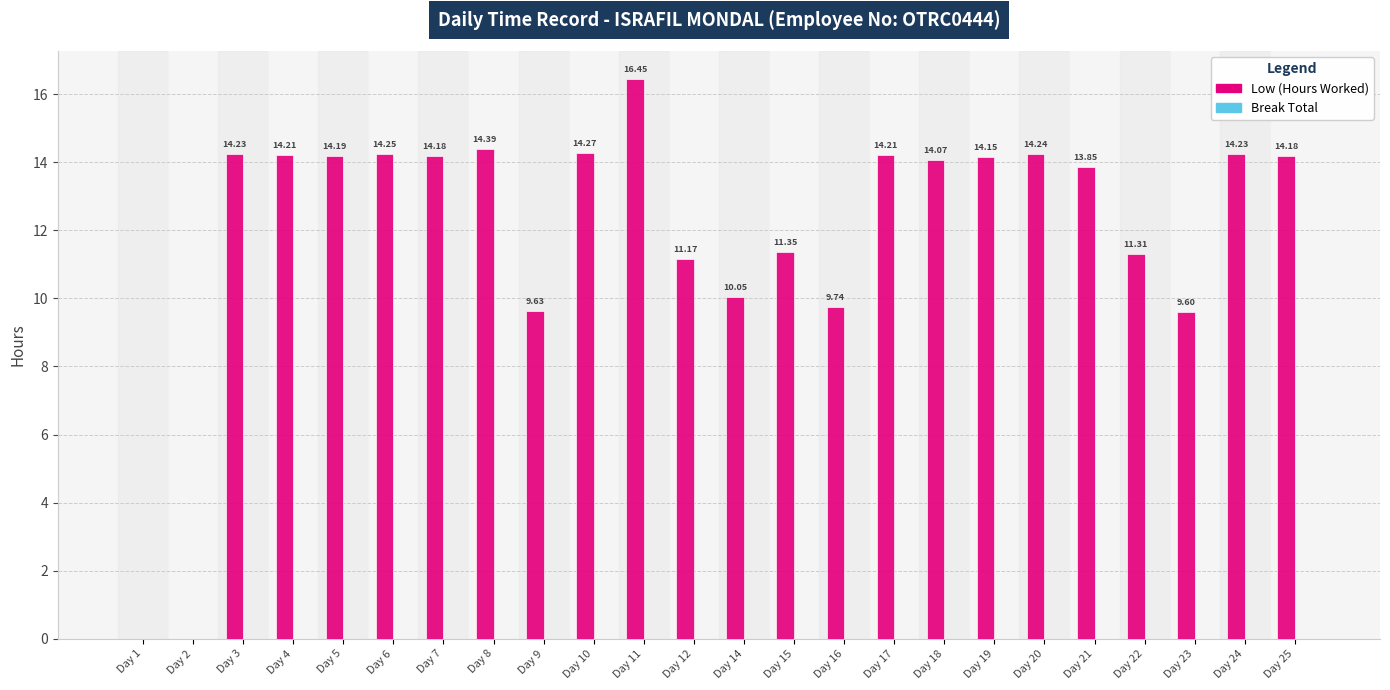

What is the sum of the values at Day 10 and Day 9?

23.9